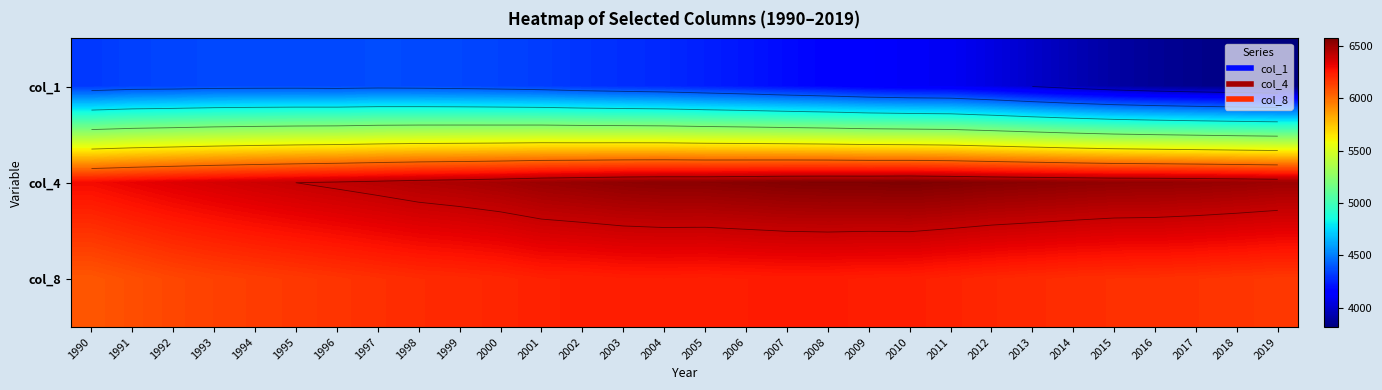

At which category is the sum across all series the highest?

2001